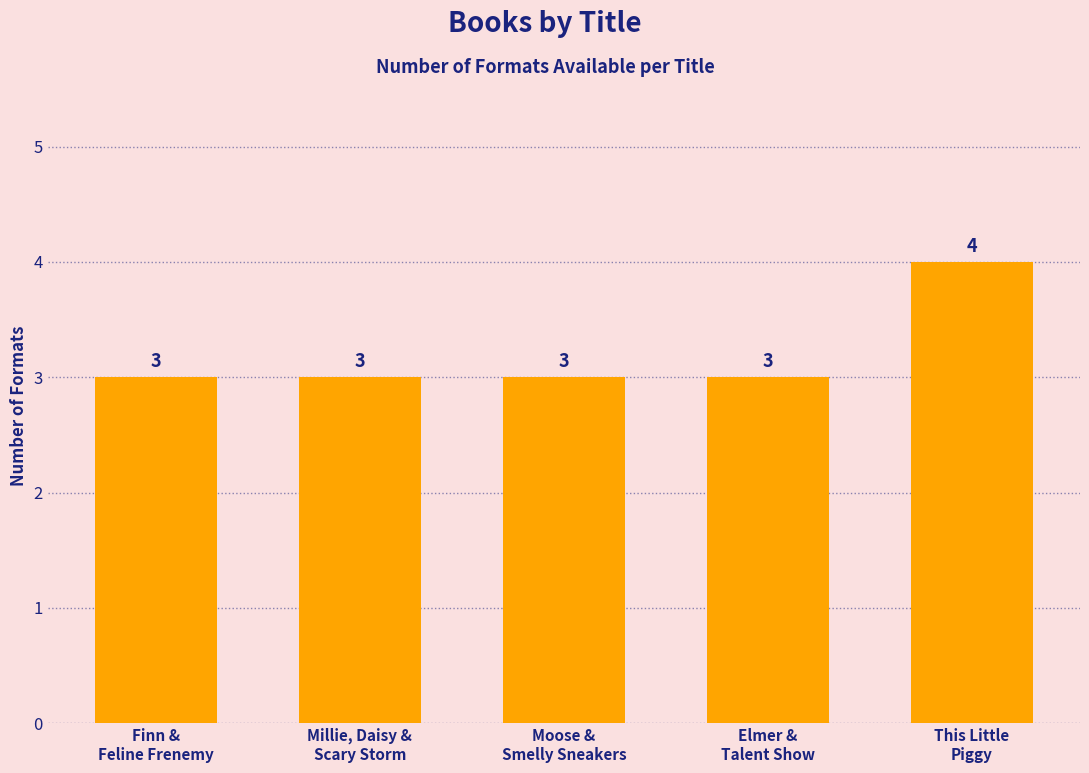

How many bars are there in total?

5